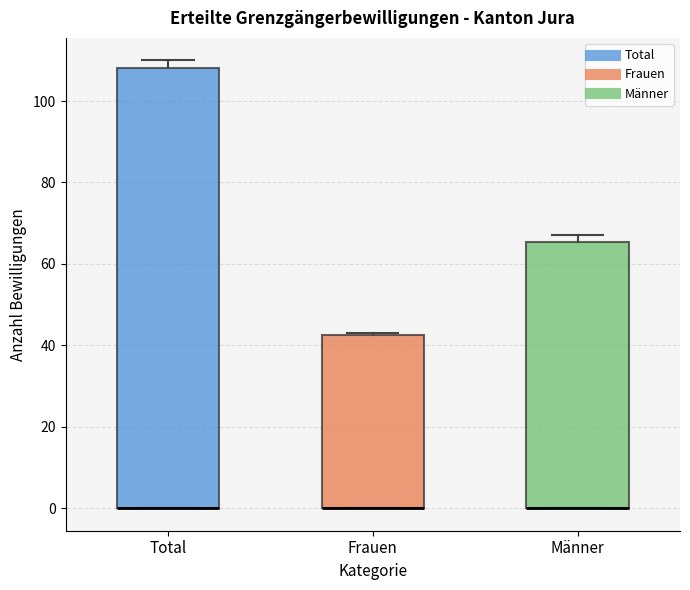

Where is the lower edge of the box for Männer on the y-axis? The values are not printed on the chart, so give them approximately, as read against the axis.

0